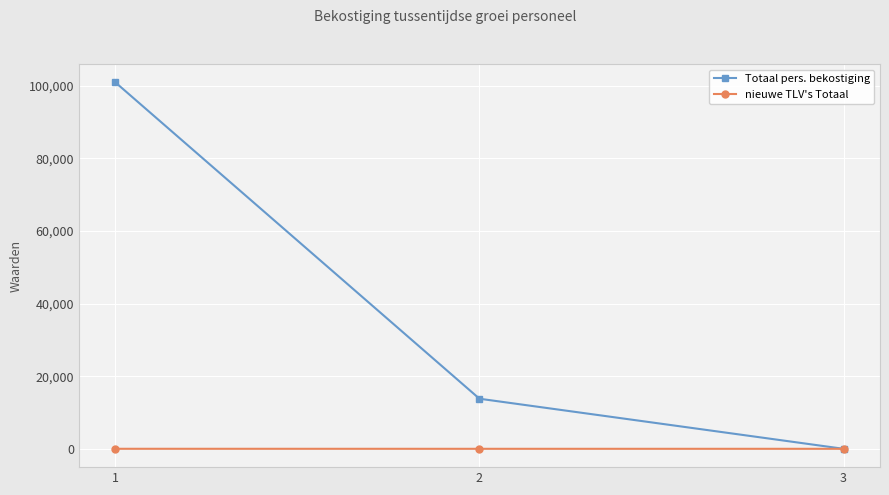

How many lines are shown in the chart?

2